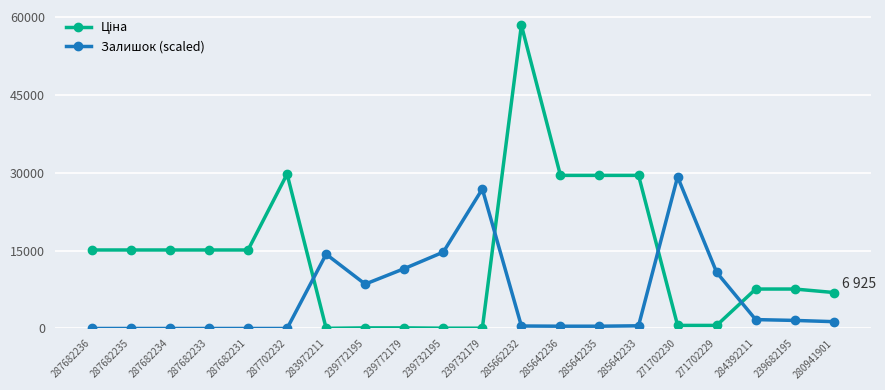

What is the difference between the maximum and second lowest values in the Залишок (scaled) series?

29213.3